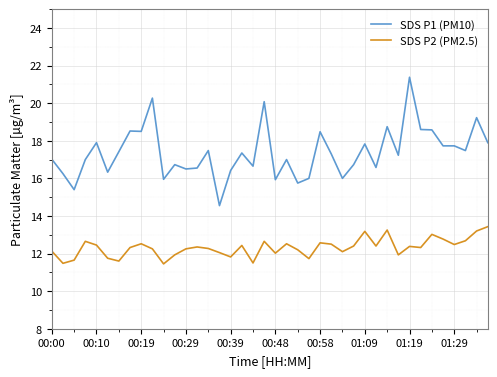

True or false: SDS P2 (PM2.5) and SDS P1 (PM10) intersect in this chart.

False